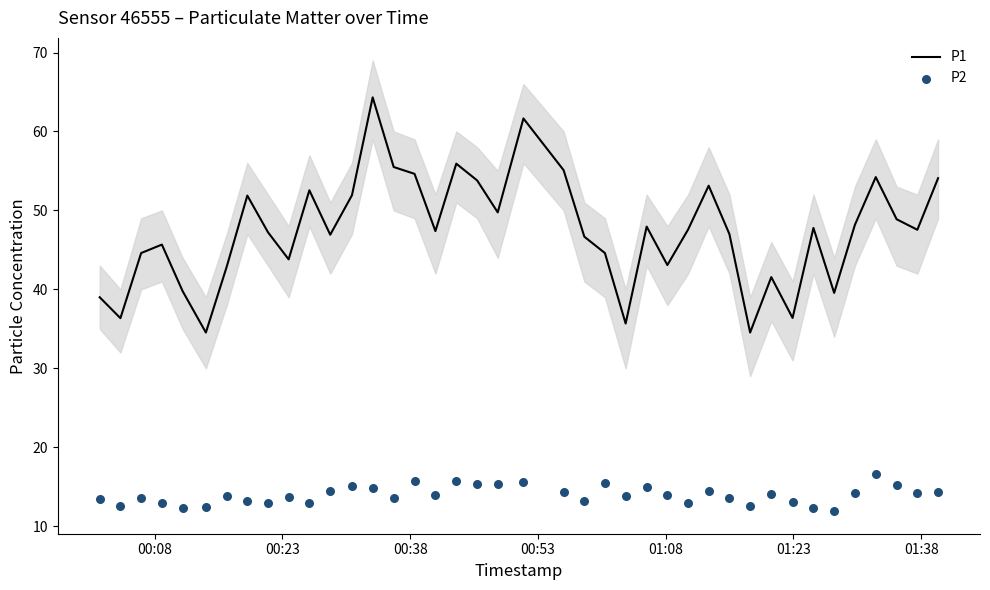

Which series has the largest total across all categories?

P1